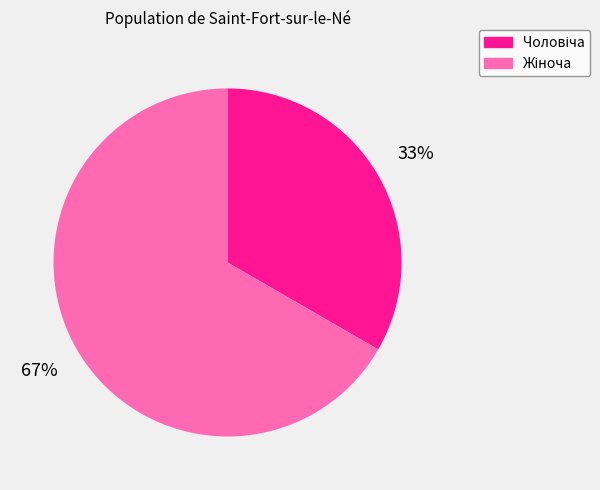

To the nearest percent, what is the average slice percentage?

50%